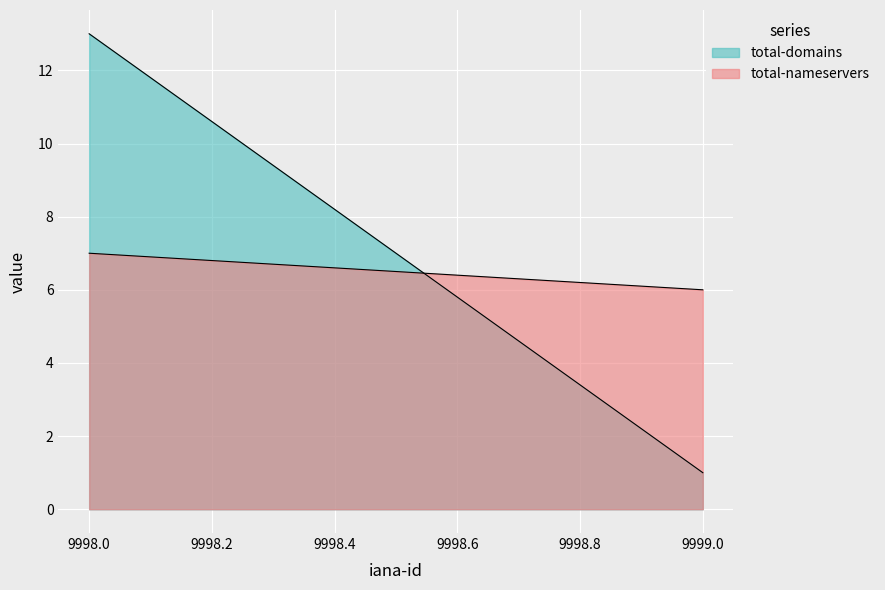

What is the total value across all series at 9999?

7